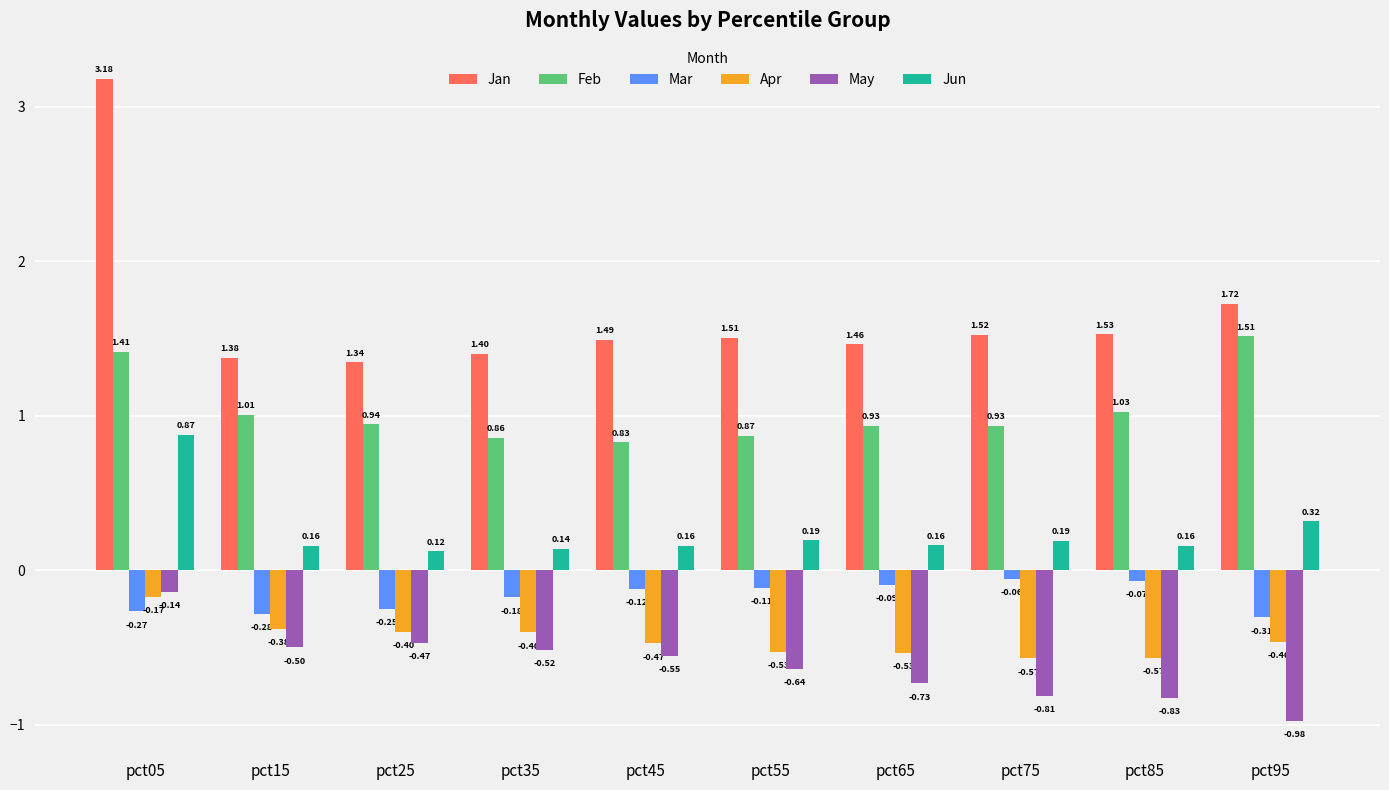

What is the difference between the maximum and second lowest values in the Jun series?

0.7